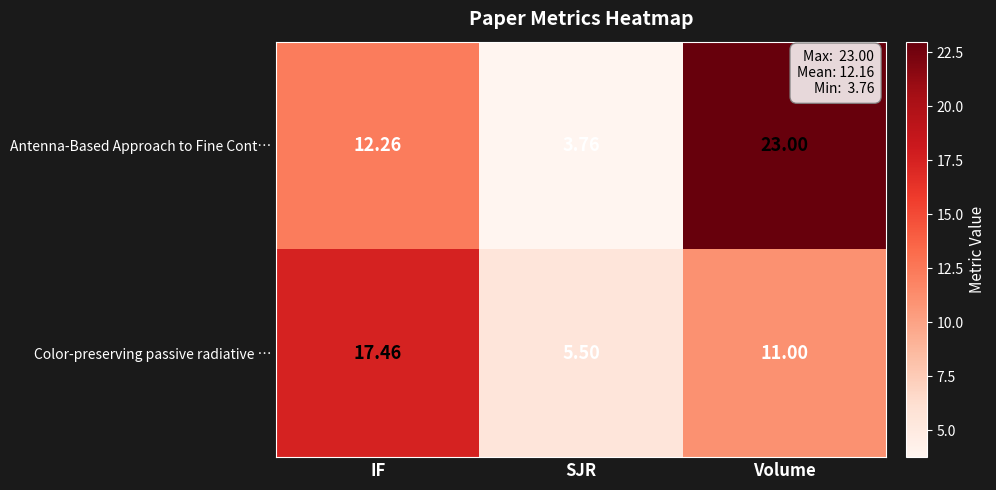

Rank the series by their average value, from lowest to highest.

Color-preserving passive radiative …, Antenna-Based Approach to Fine Cont…